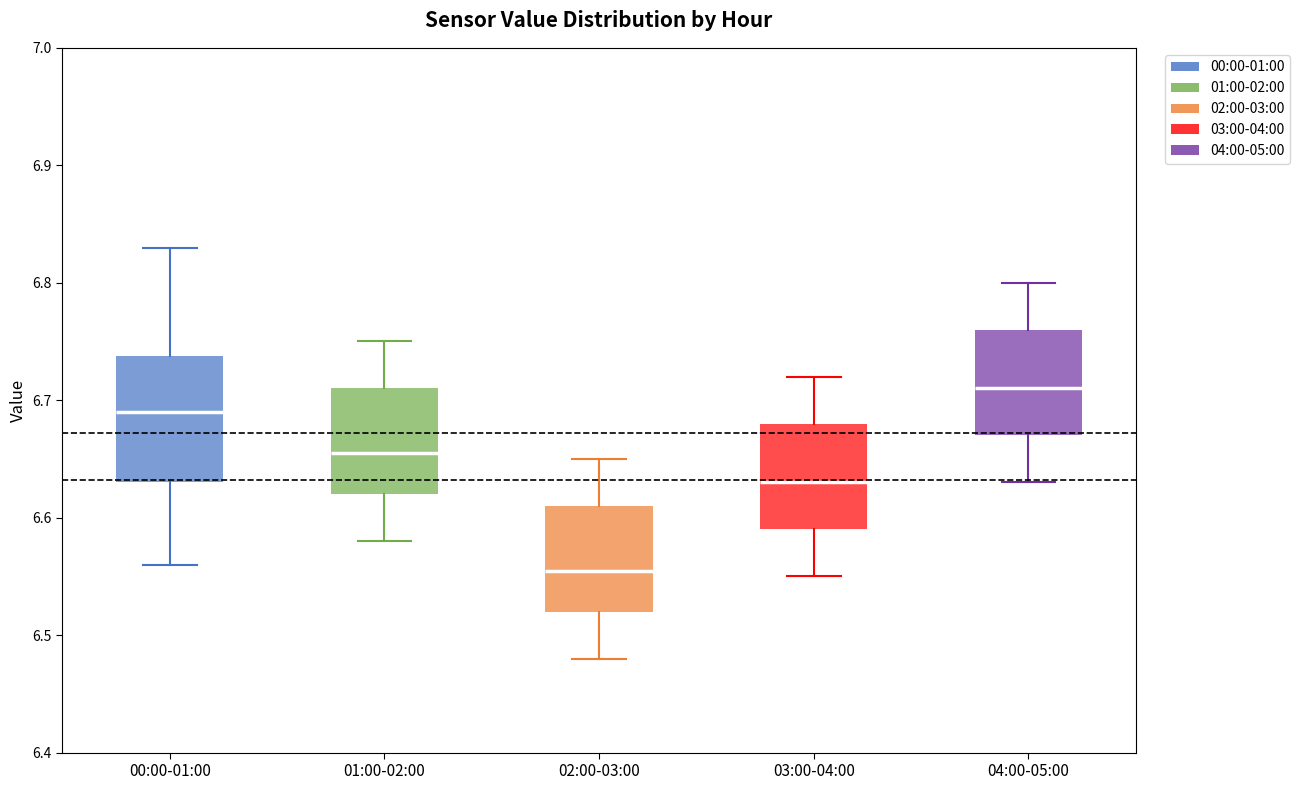

Comparing the boxes themselves (not the whiskers), which one is the tallest?

00:00-01:00